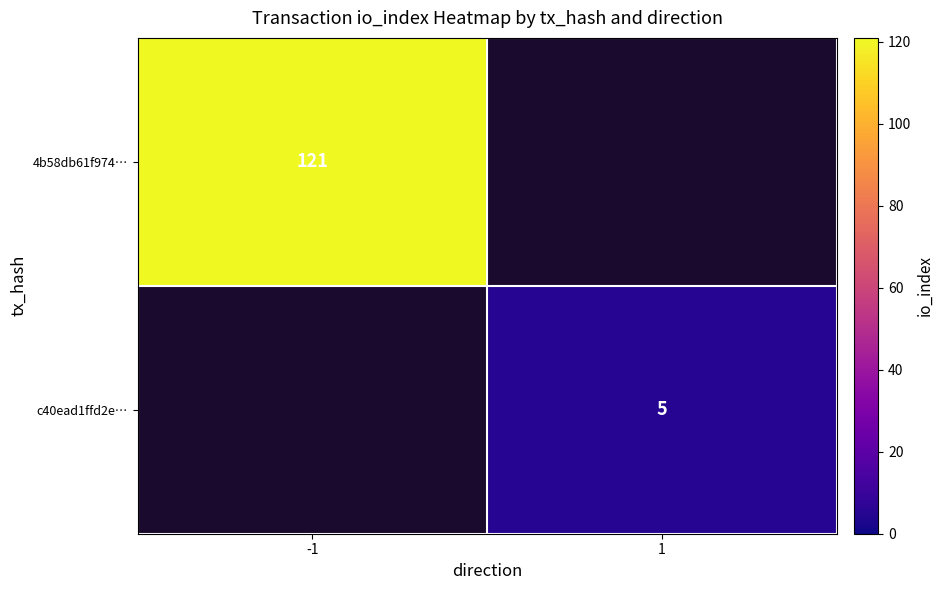

The 4b58db61f974… series shows 121 at -1. True or false?

True